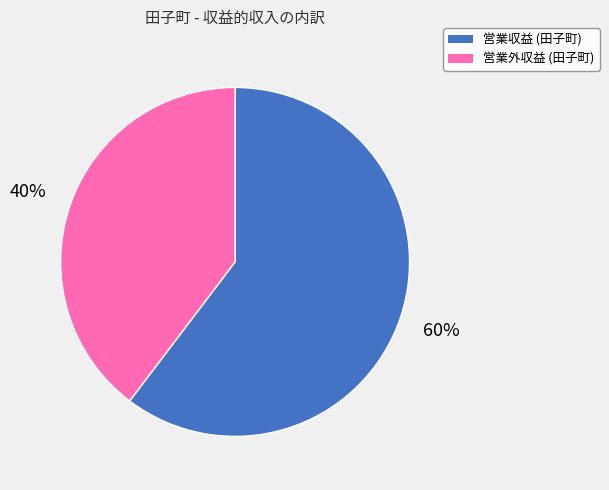

Count the number of slices in the pie.

2